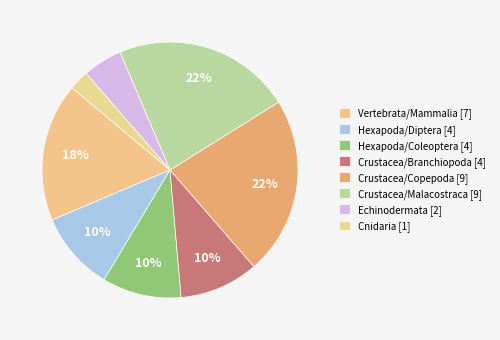

What percentage is the Vertebrata/Mammalia slice, to the nearest percent?

18%